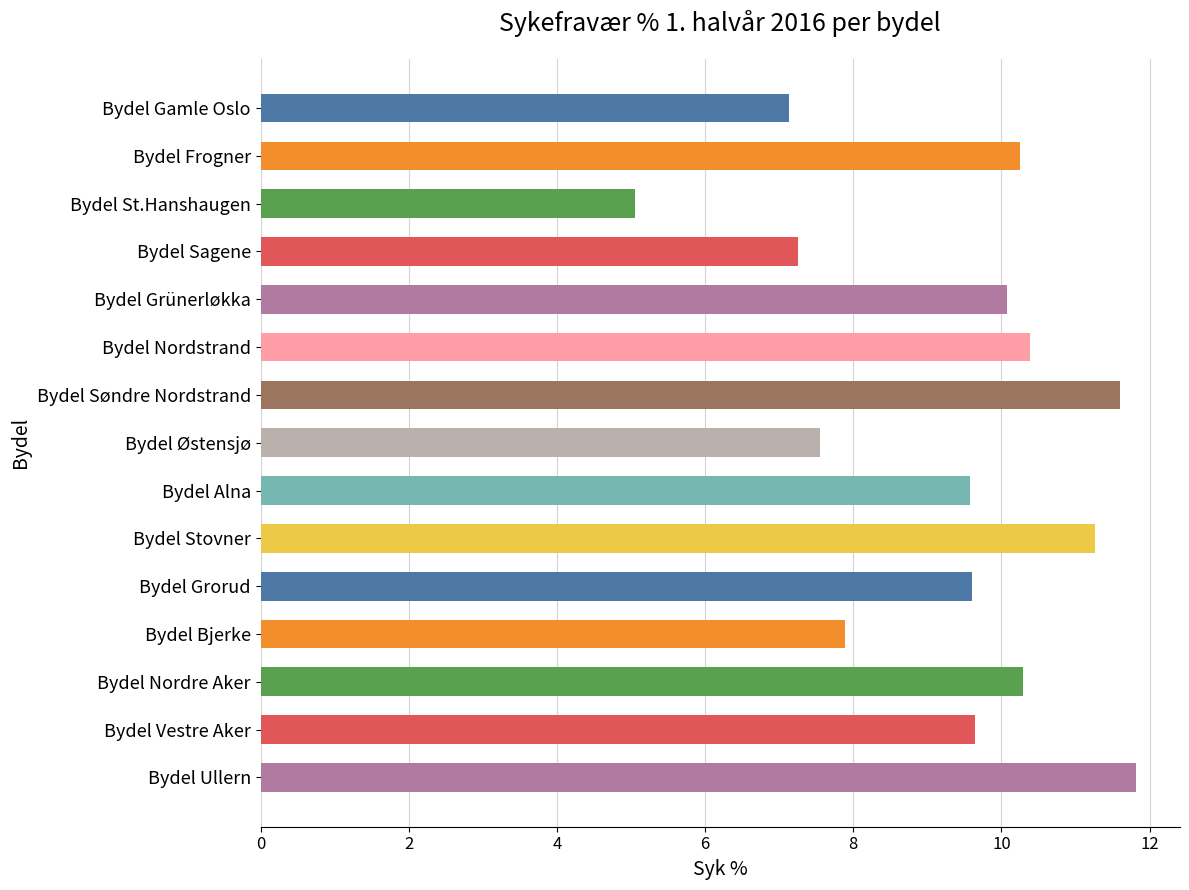

True or false: the data shows 9.7 at Bydel Vestre Aker.

True